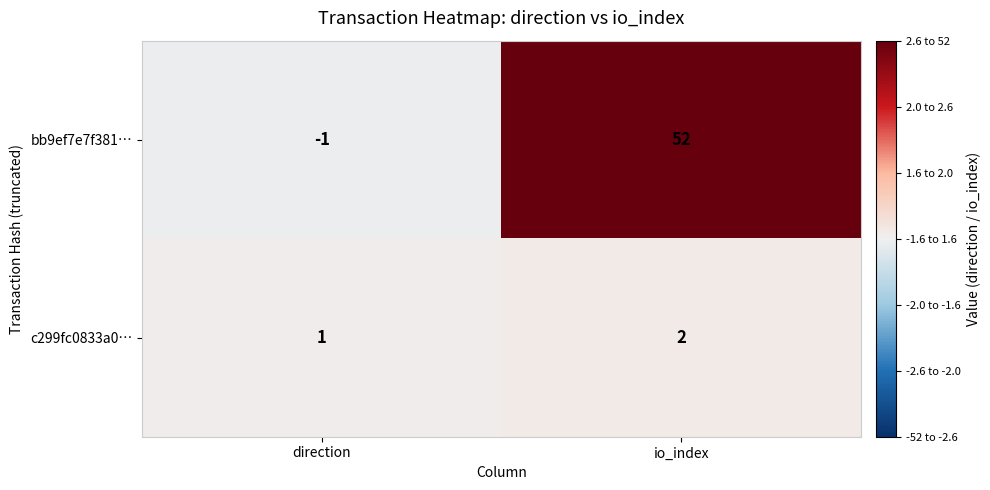

How many values in bb9ef7e7f381… are below zero?

1